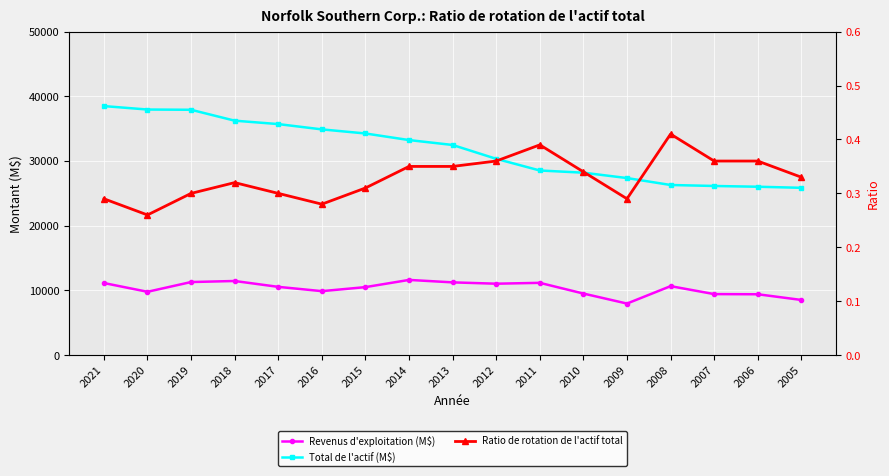

What is the value of the Revenus d'exploitation (M$) point at the 10th from the left?

11040.0